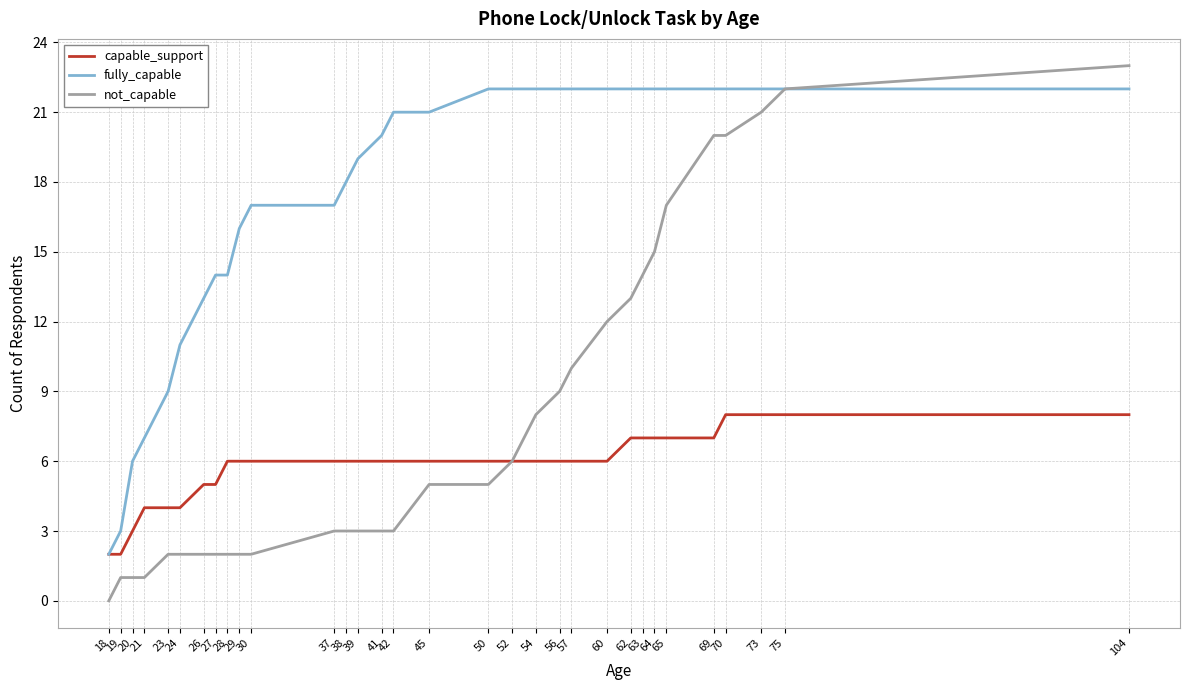

Which label corresponds to the largest value in the chart?

104